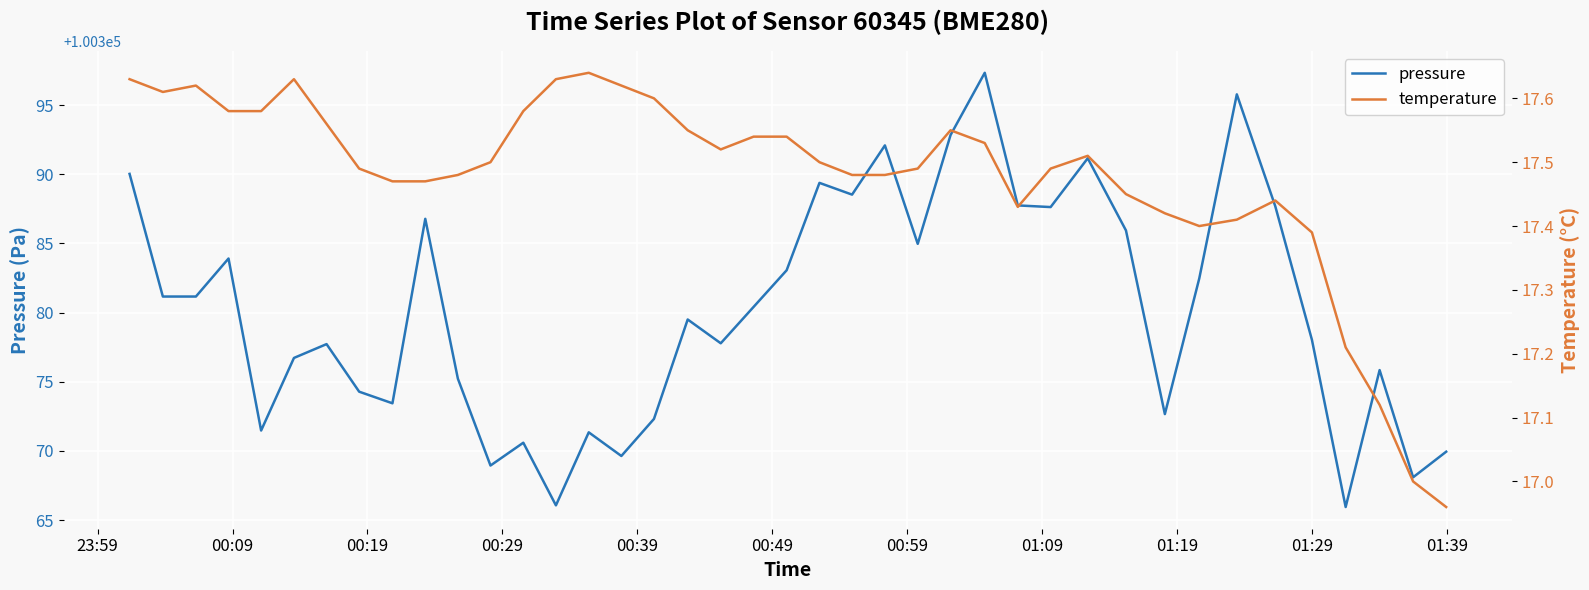

What is the average value of the pressure series?

100380.1